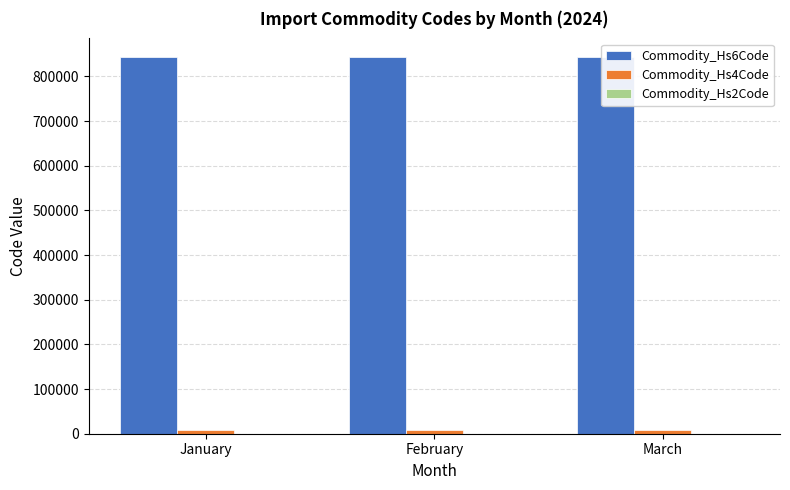

What is the maximum value for Commodity_Hs6Code?

843131